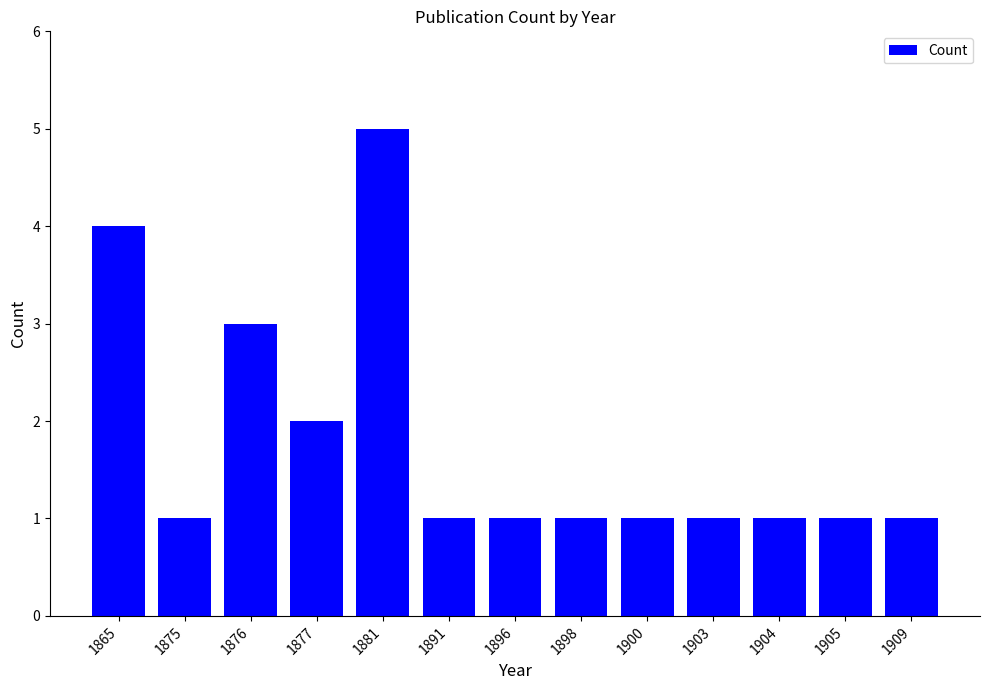

What is the change in value from 1875 to 1876?

+2